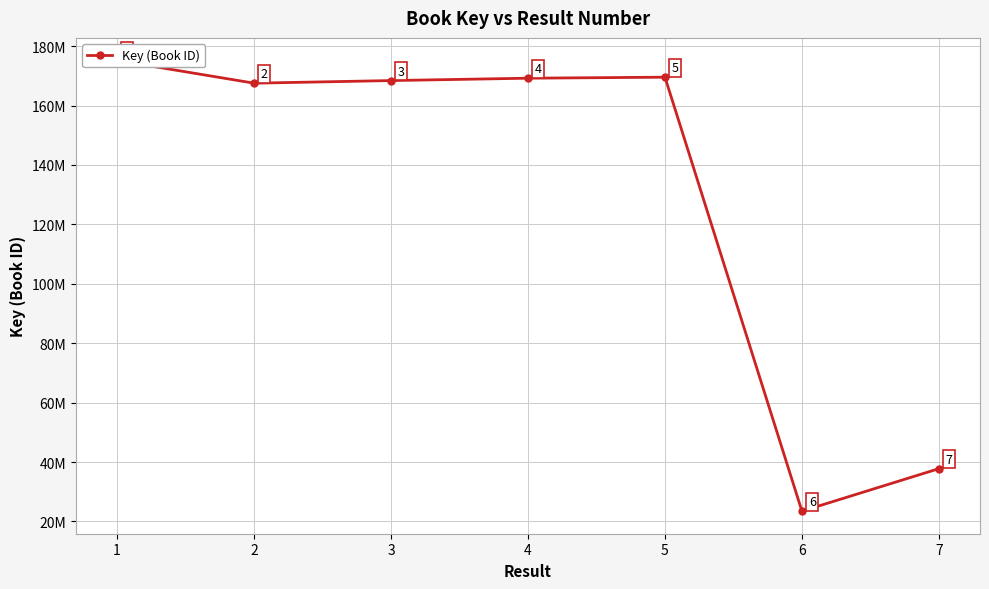

What is the difference between the values at 2 and 3?

877180